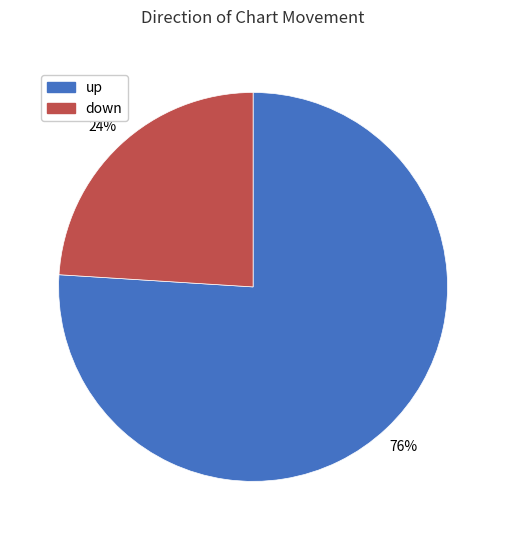

To the nearest percent, what percentage of the pie is up?

76%